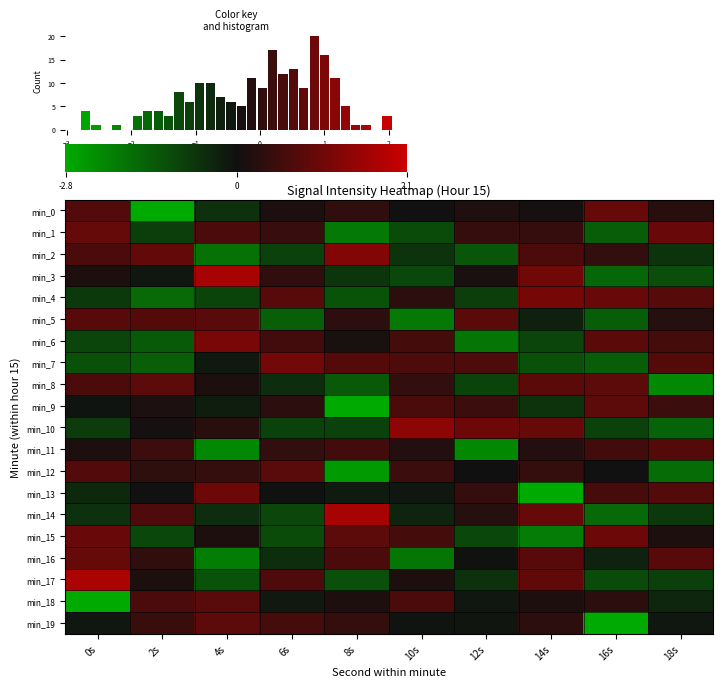

Count the number of data series in this chart.

20